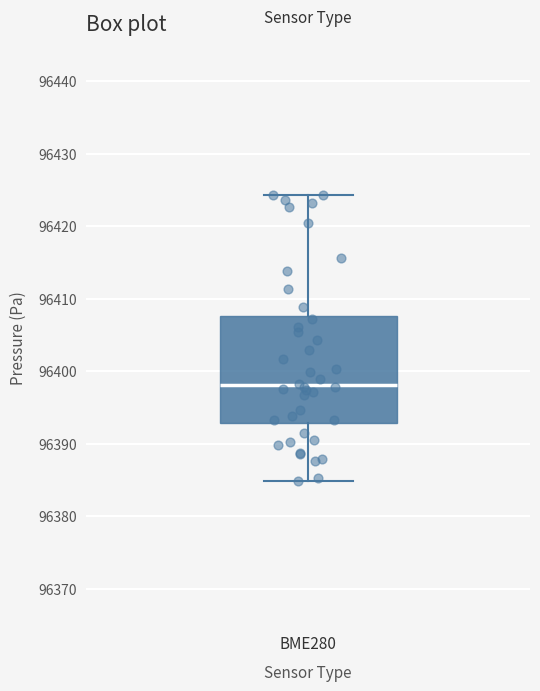

Where does the median line of the box for BME280 sit on the y-axis? The values are not printed on the chart, so give them approximately, as read against the axis.

96398